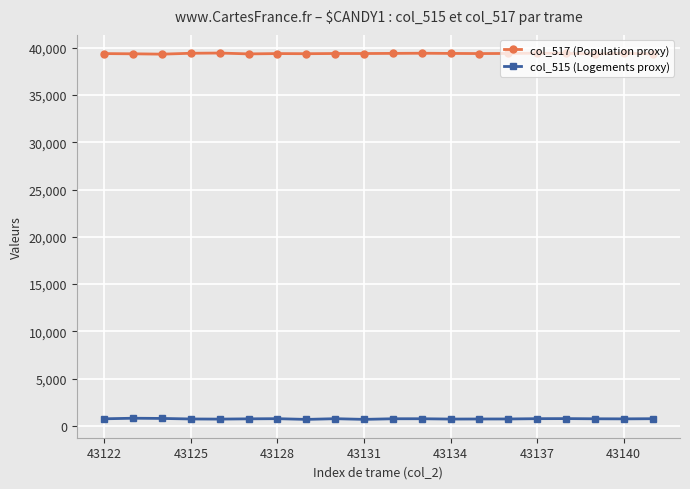

What is the difference between the second highest and second lowest values in the col_515 (Logements proxy) series?

99